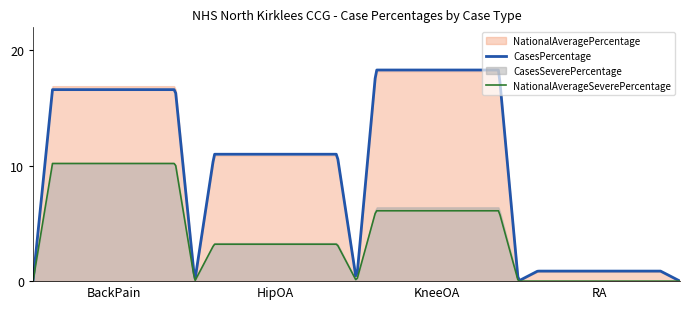

True or false: CasesPercentage and CasesSeverePercentage cross at least once.

False